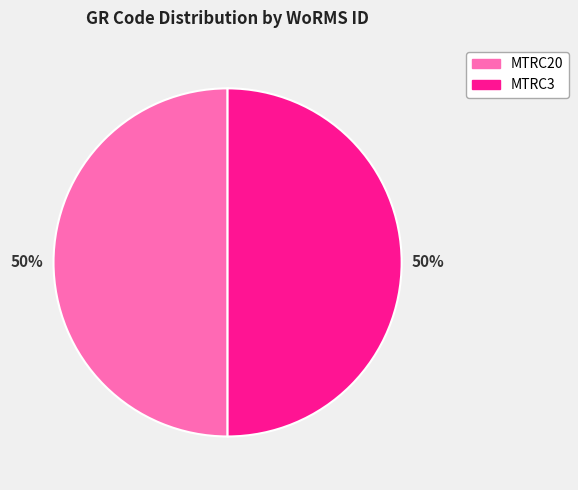

How many segments does this pie chart have?

2